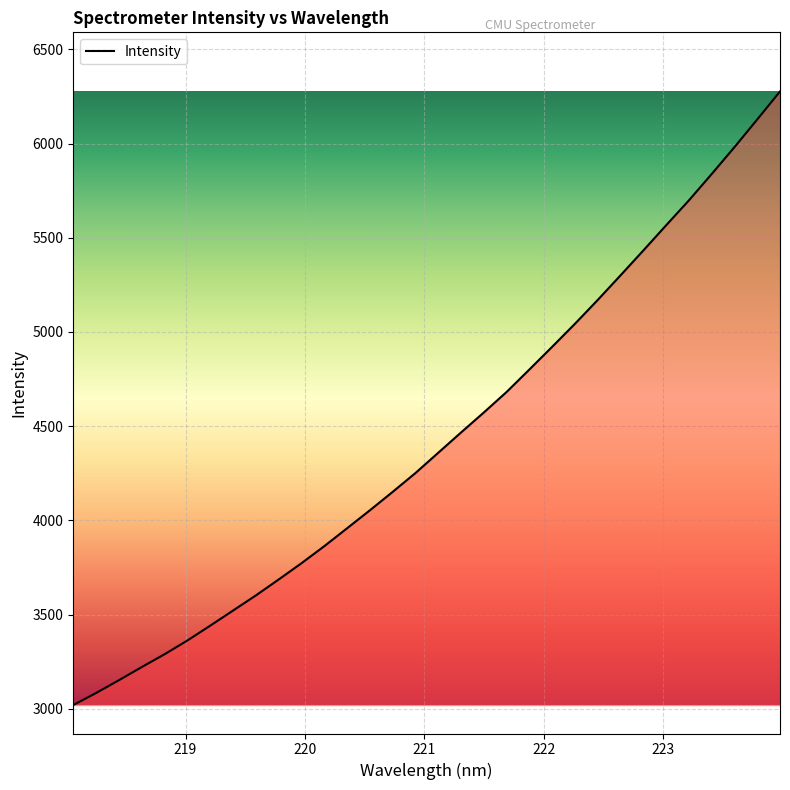

What is the difference between the maximum and minimum values?

3256.1